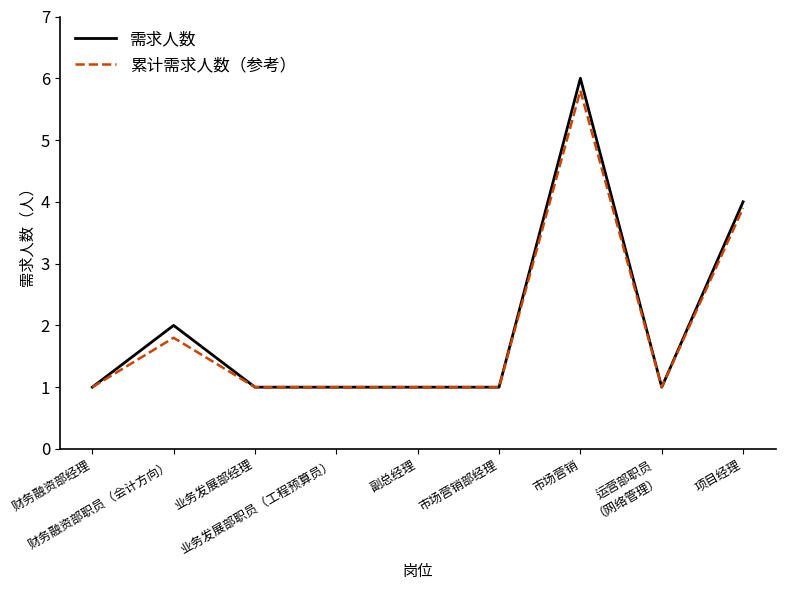

Which series has the largest range (max minus min)?

需求人数